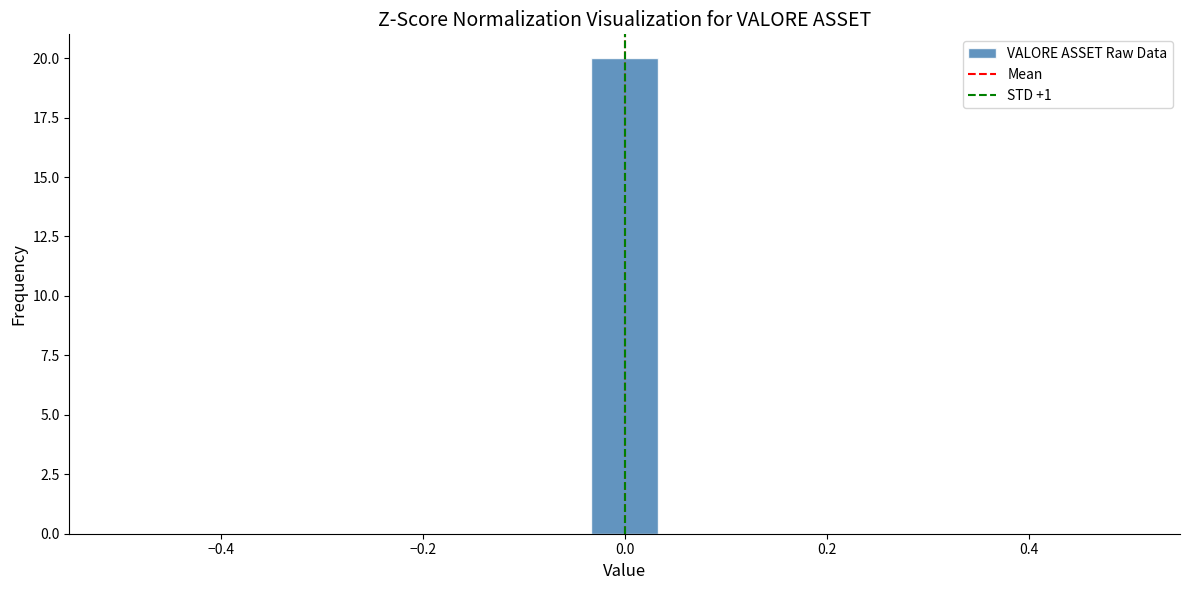

Read against the x-axis, roughly where is the centre of the tallest bar?

0.00